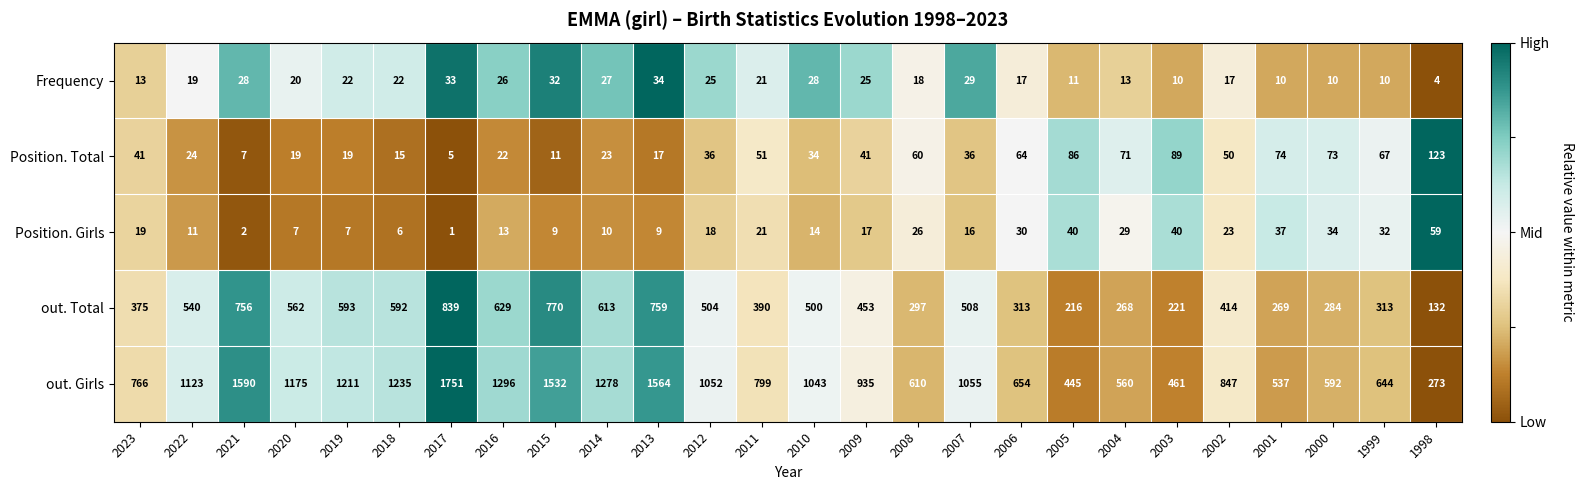

At which category does the chart reach its peak across all series?

2017